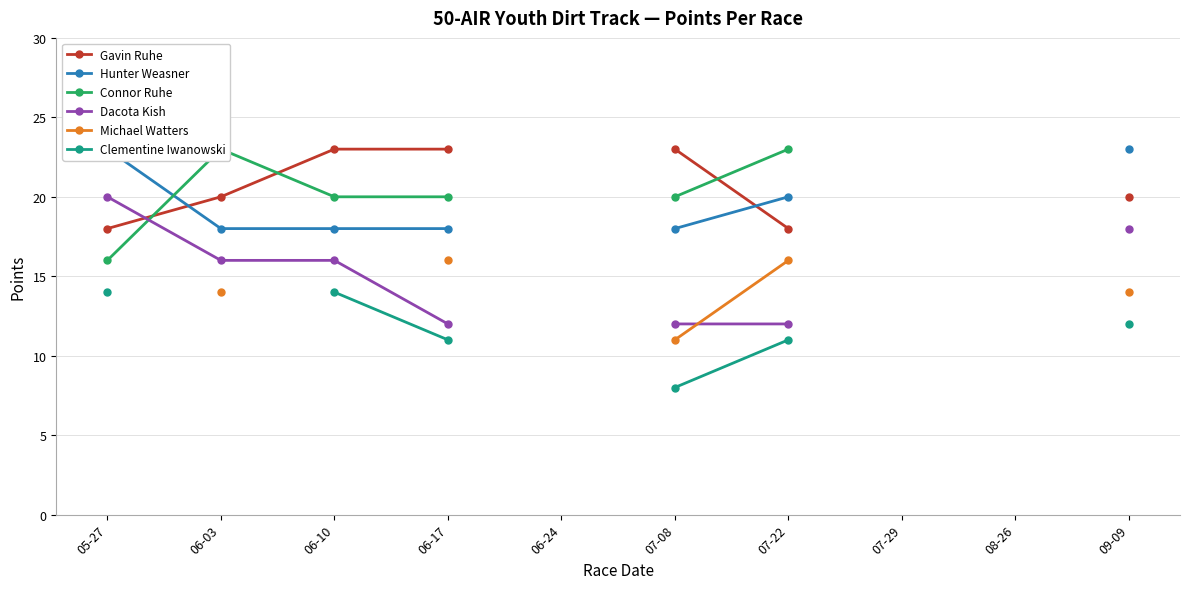

True or false: Michael Watters has more than 2 interior local peaks.

False